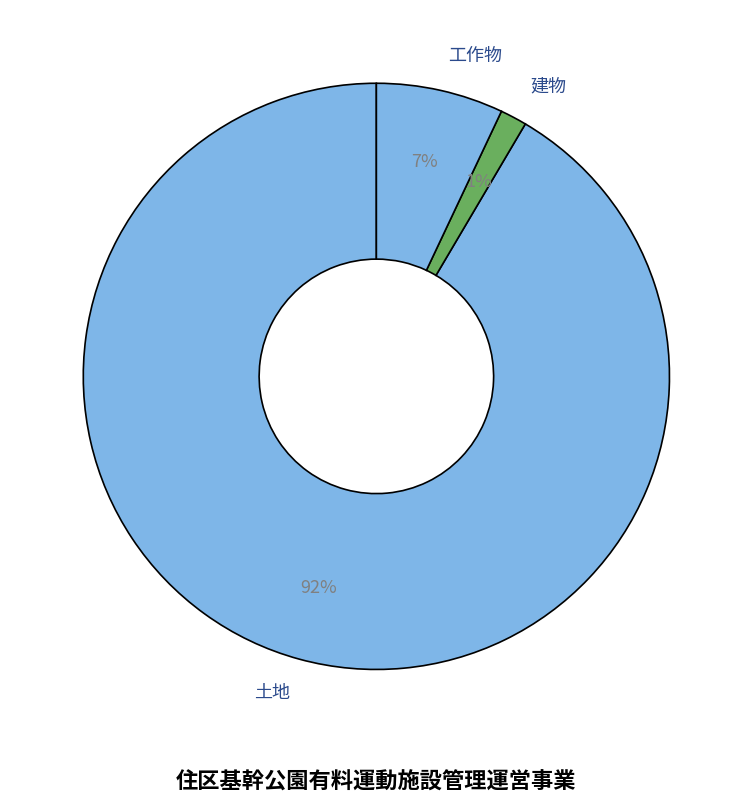

Which has a higher value, 建物 or 工作物?

工作物